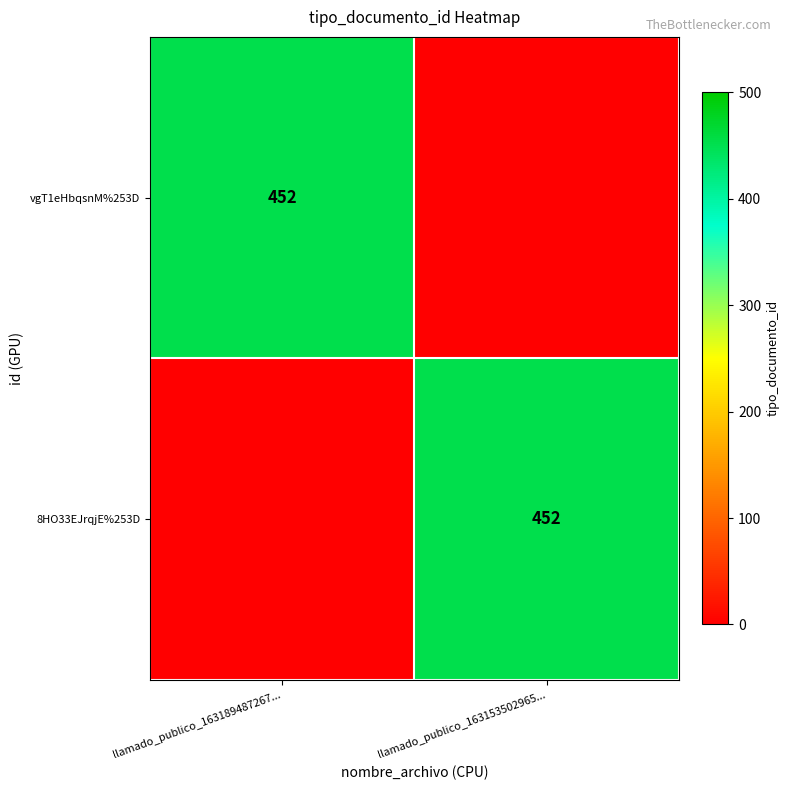

How many distinct data groups are displayed?

2